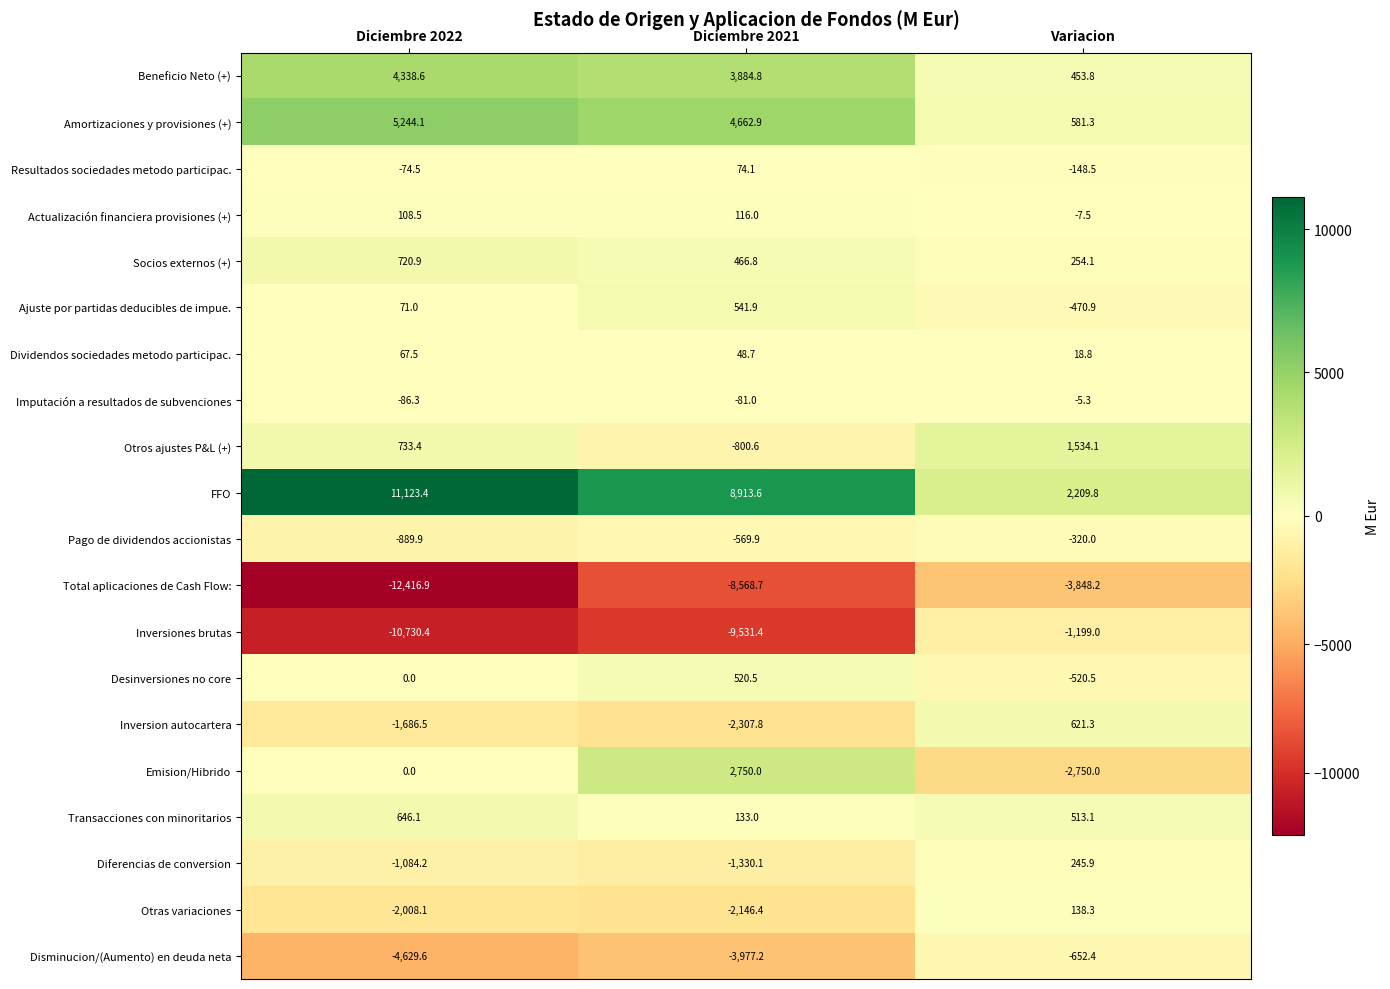

Which series has the widest spread of values?

Inversiones brutas